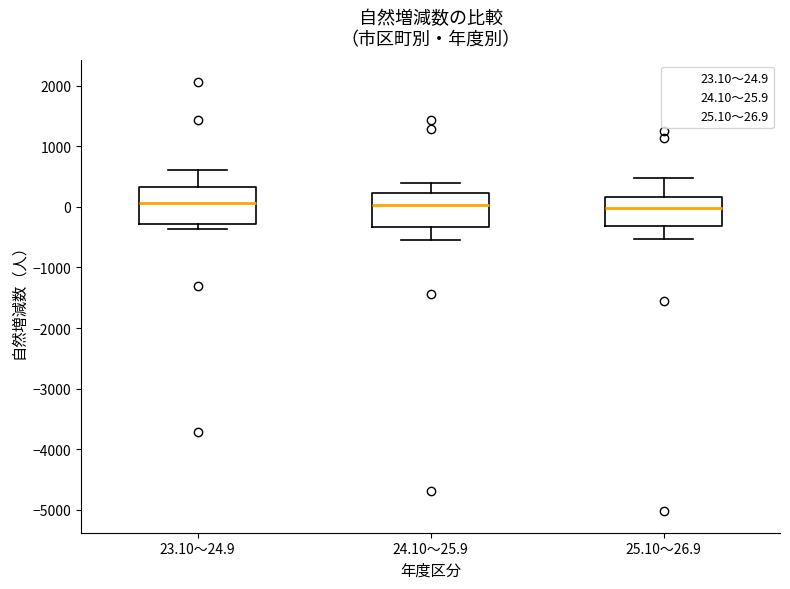

Reading left to right, transcribe this box plot: for each box, give where its median line is, the range the box spans, and where its two whiskers end, as read against the y-axis. The values are not printed on the chart, so give them approximately, as read against the axis.

23.10～24.9: median 100, box -300 to 300, whiskers -400 to 600
24.10～25.9: median 0, box -300 to 200, whiskers -500 to 400
25.10～26.9: median 0, box -300 to 200, whiskers -500 to 500